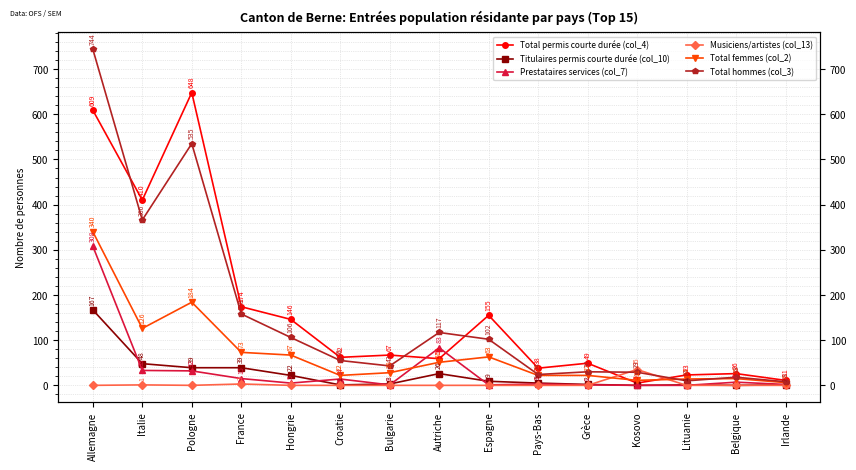

Reading left to right, list all the values displayed in this chart.

Total permis courte durée (col_4): 609	410	648	174	146	62	67	59	155	38	49	5	23	26	11
Titulaires permis courte durée (col_10): 167	48	39	39	22	1	3	26	9	5	2	0	1	0	1
Prestataires services (col_7): 308	33	32	15	5	14	1	83	1	3	1	0	0	7	2
Musiciens/artistes (col_13): 0	1	0	3	0	0	0	0	0	0	0	35	0	0	0
Total femmes (col_2): 340	126	184	73	67	22	28	51	63	22	22	11	14	15	6
Total hommes (col_3): 744	366	535	158	106	55	43	117	102	24	30	29	10	18	8